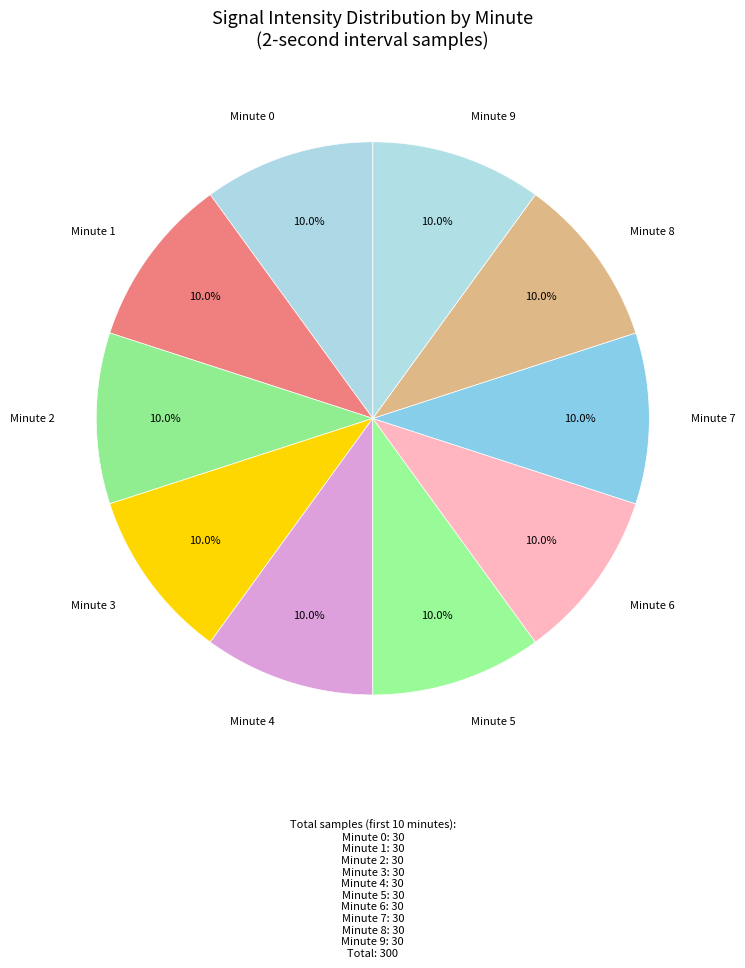

Count the number of slices in the pie.

10